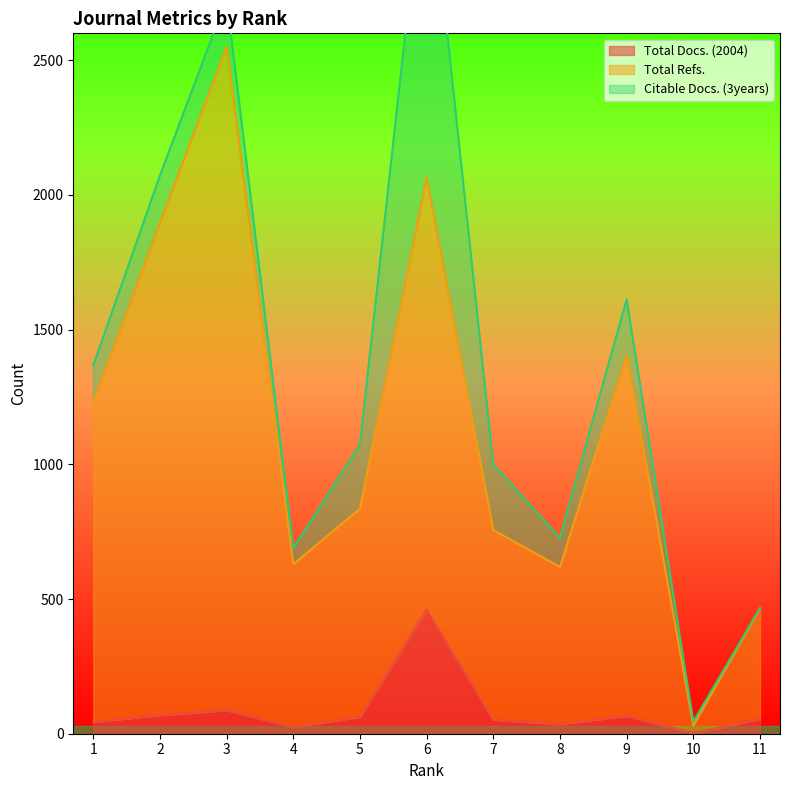

What is the value of the Total Docs. (2004) point at the 10th from the left?

2